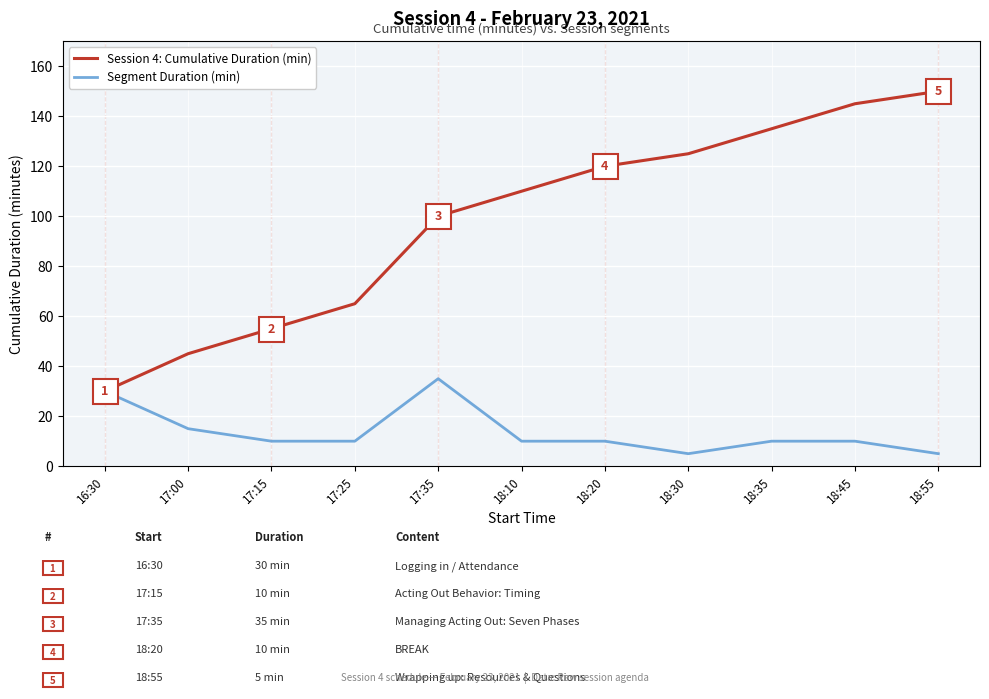

At which category does the chart reach its peak across all series?

18:55